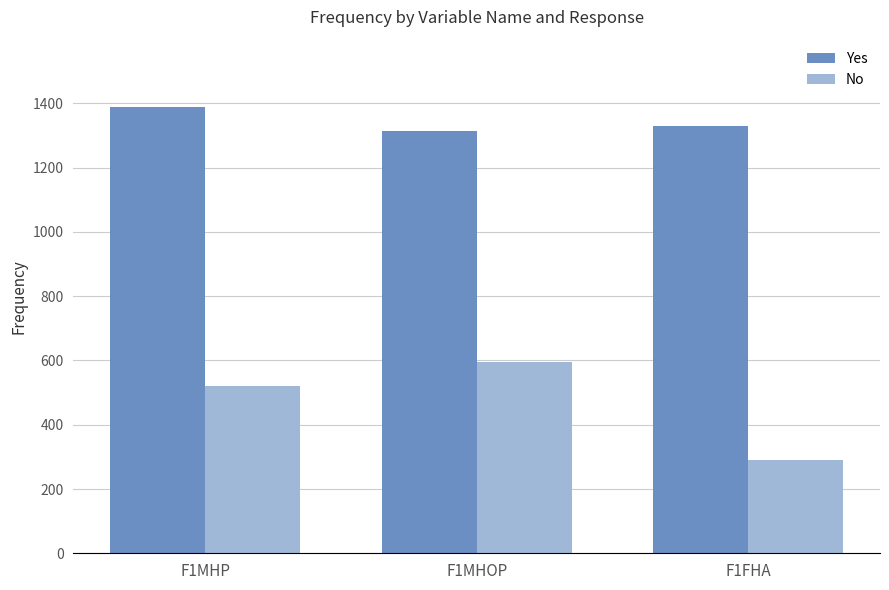

Is it true that Yes equals 1315 at F1MHOP?

True